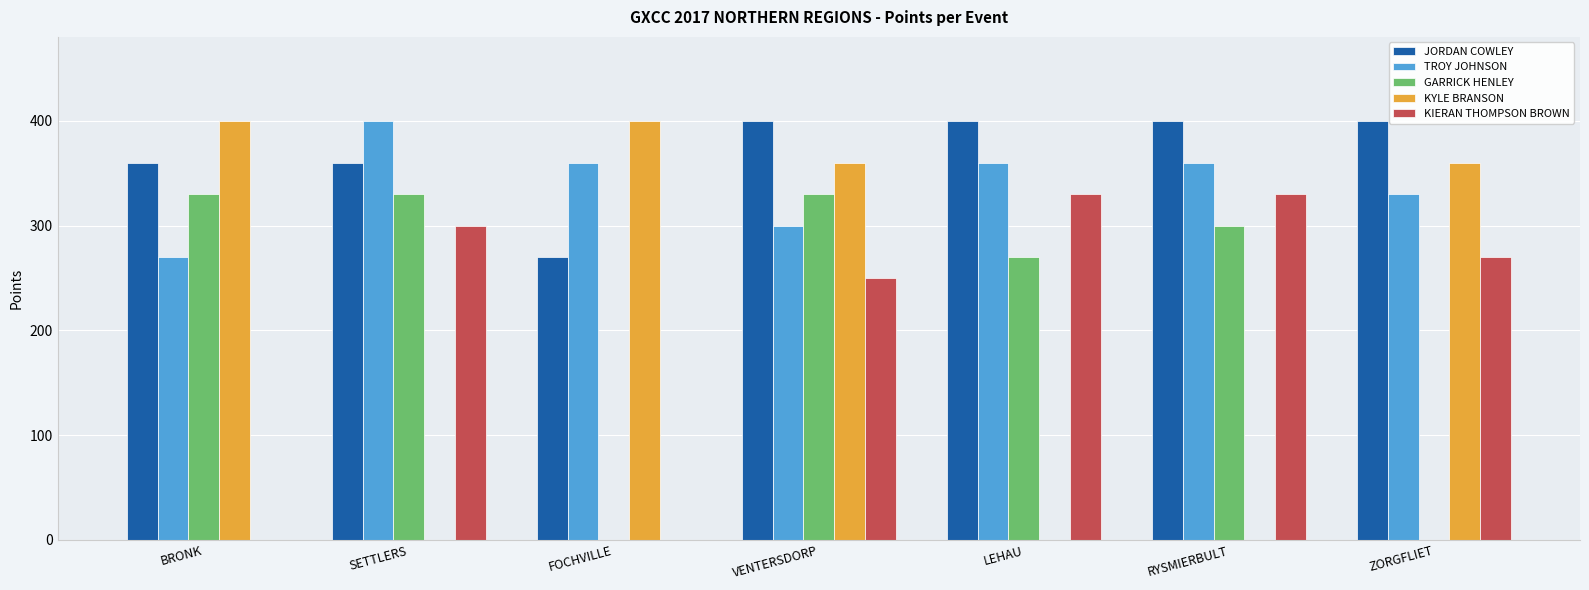

True or false: GARRICK HENLEY has a value of 0 at ZORGFLIET.

True